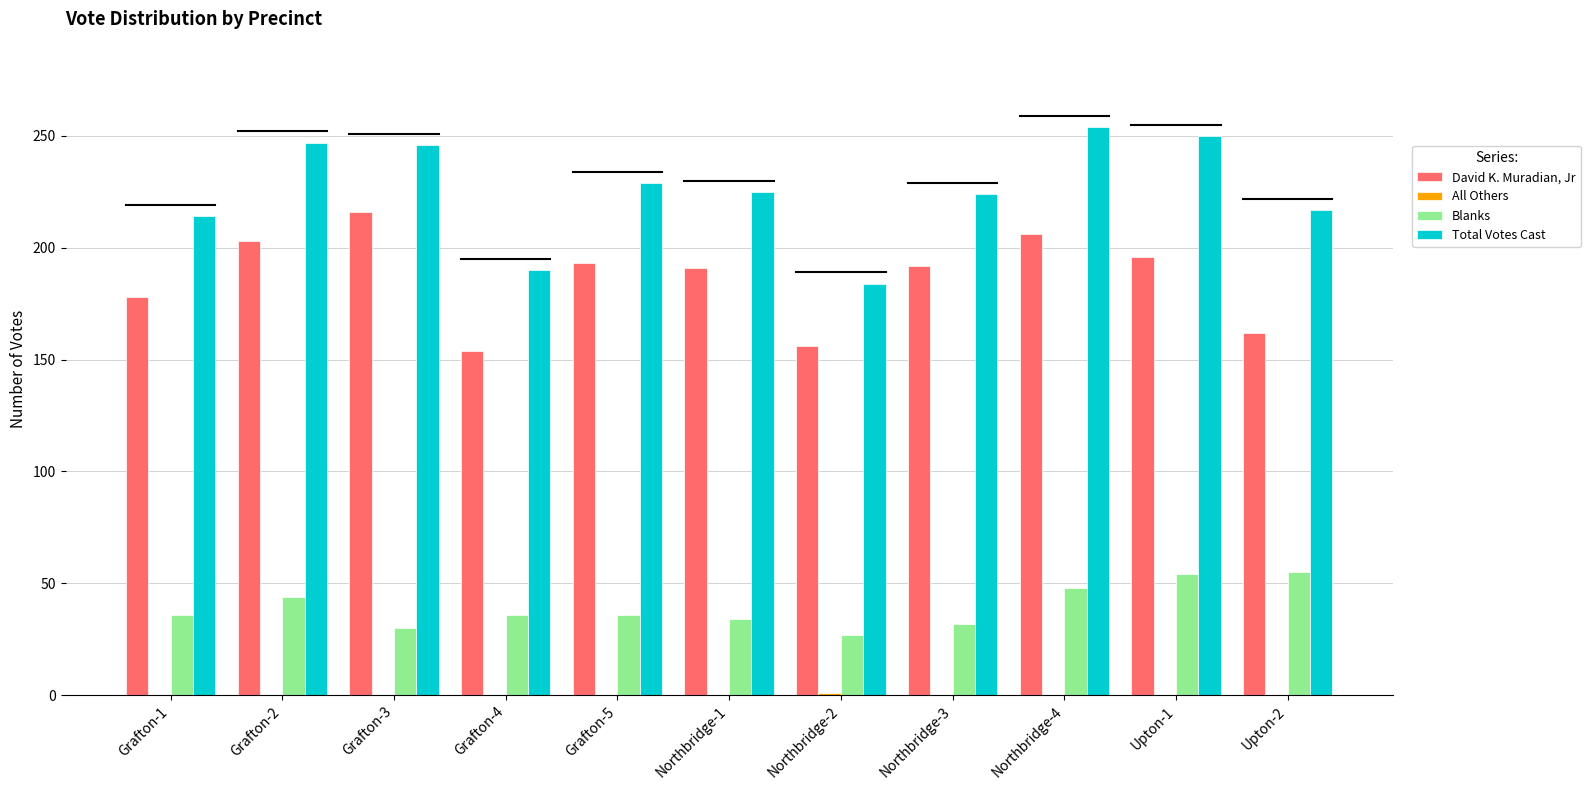

The value of Blanks at Northbridge-1 is 34. True or false?

True